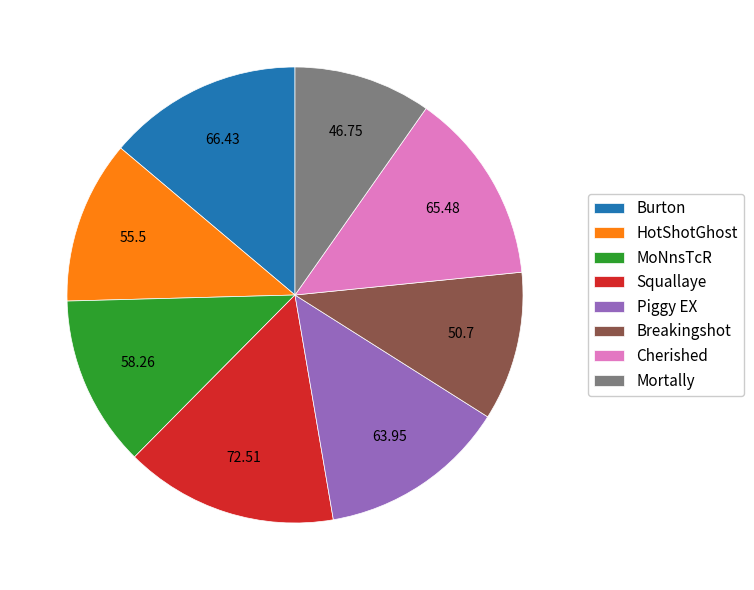

How many slices are in this pie chart?

8